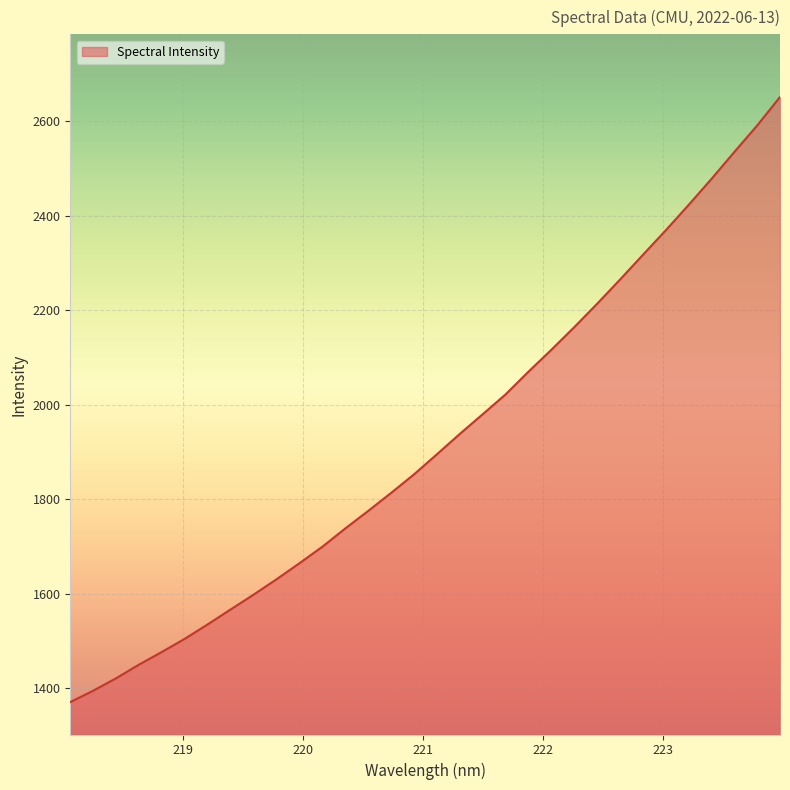

Reading left to right, list all the values displayed in this chart.

1371.1	1395.1	1421.4	1450.4	1477.2	1505.1	1535.5	1567.1	1598.4	1630.8	1664.7	1699.6	1738.2	1775.3	1813.3	1852.5	1895.0	1938.0	1979.6	2021.6	2069.7	2115.9	2163.8	2213.3	2264.4	2316.6	2368.6	2422.3	2477.3	2534.3	2590.4	2650.7